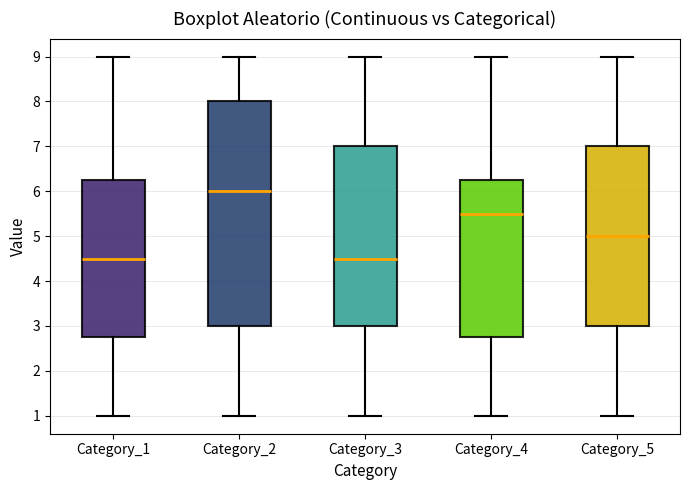

Which box is the tallest, from its lower edge to its upper edge?

Category_2